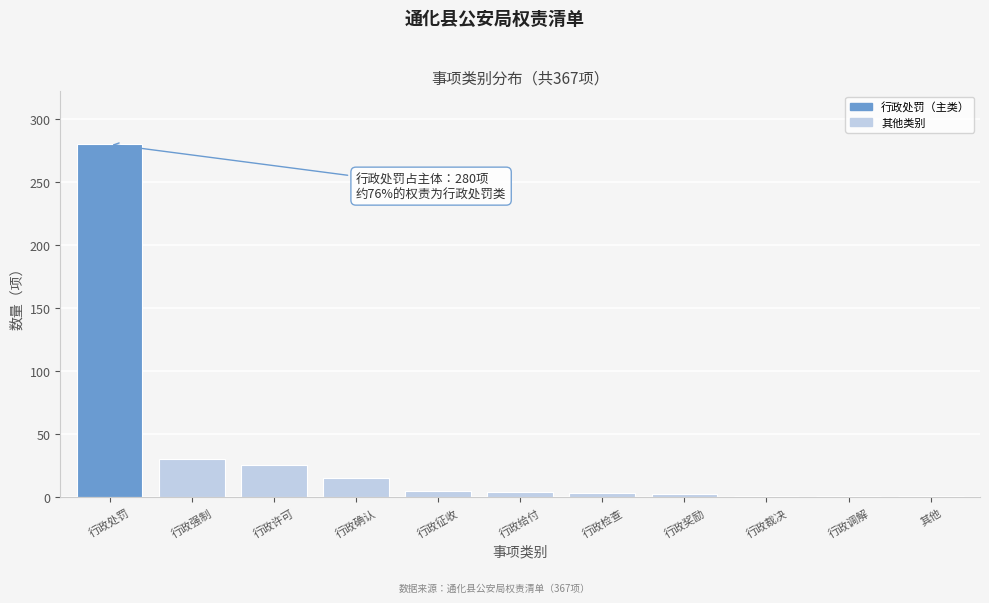

Which has a higher value, 行政检查 or 行政强制?

行政强制